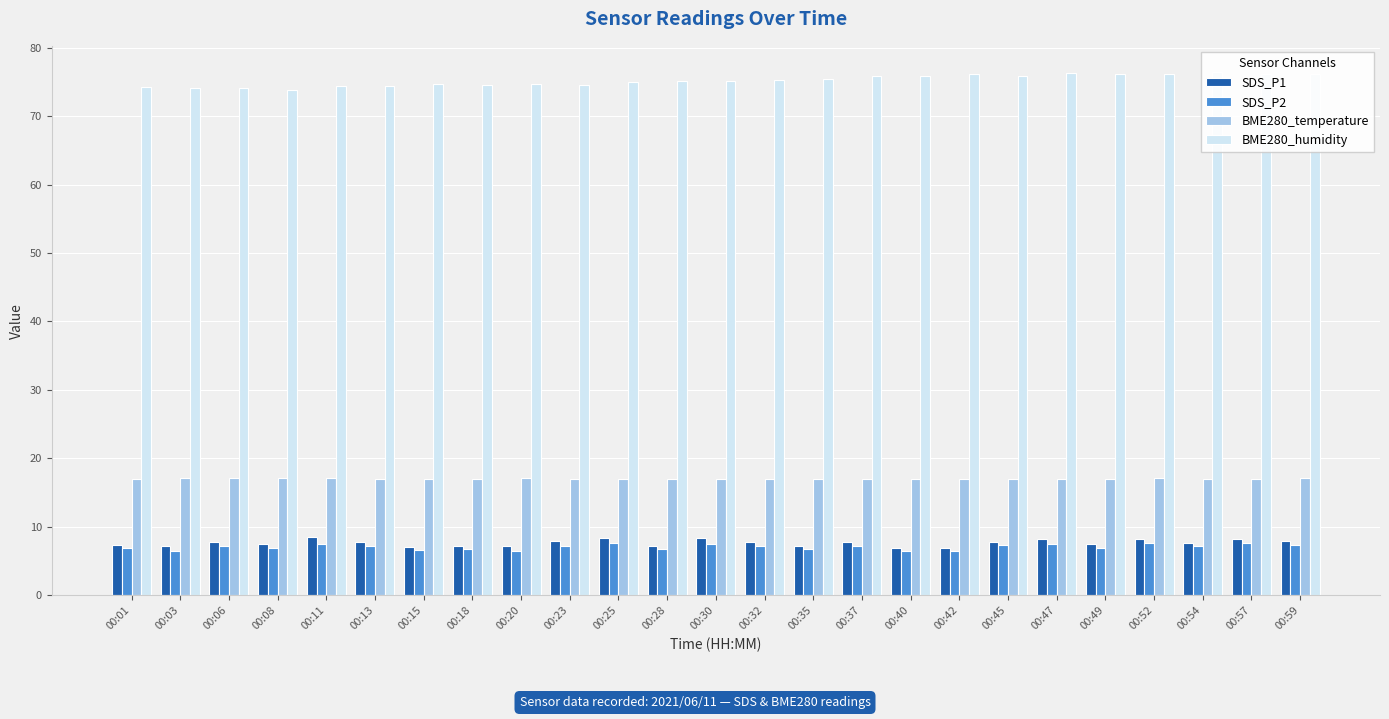

Between 00:11 and 00:32, which series saw the biggest shift?

BME280_humidity